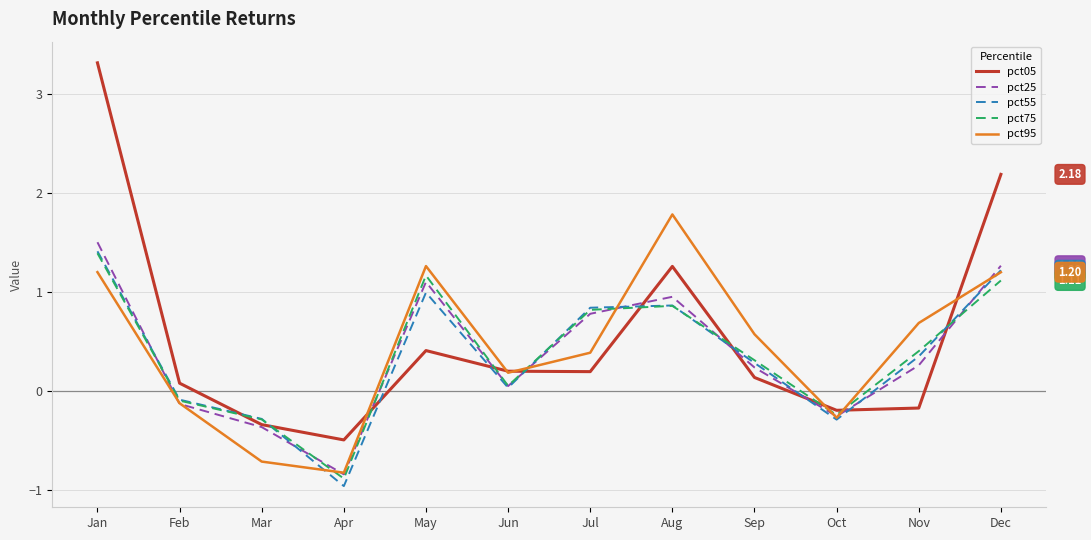

What is the difference between the maximum and second lowest values in the pct75 series?

1.7